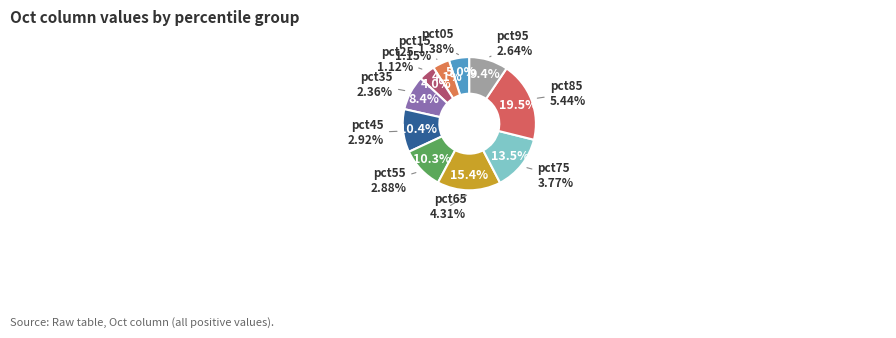

What is the smallest slice in the pie chart?

pct25